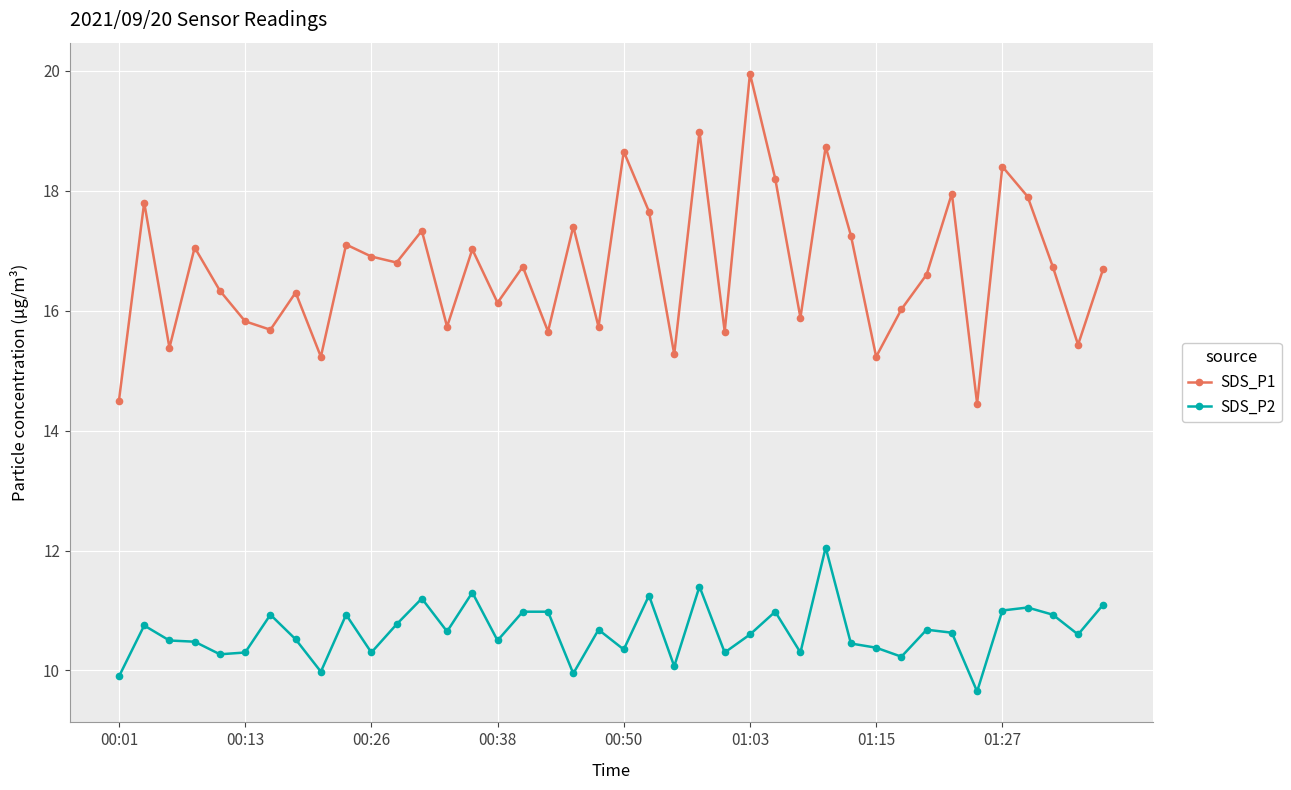

What is the lowest value of the SDS_P2 series?

9.7